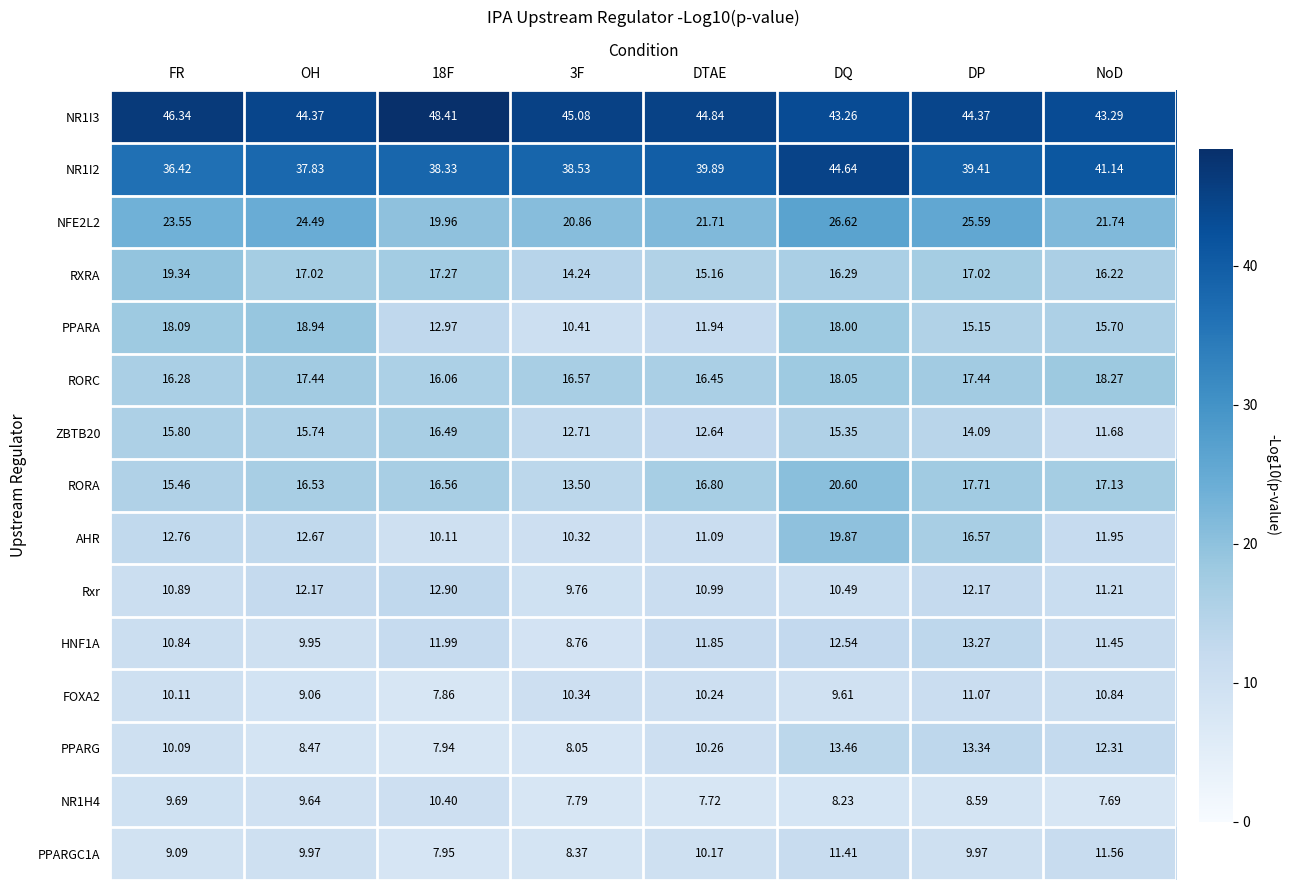

Is the value of AHR at 18F greater than the value of PPARG at OH?

Yes